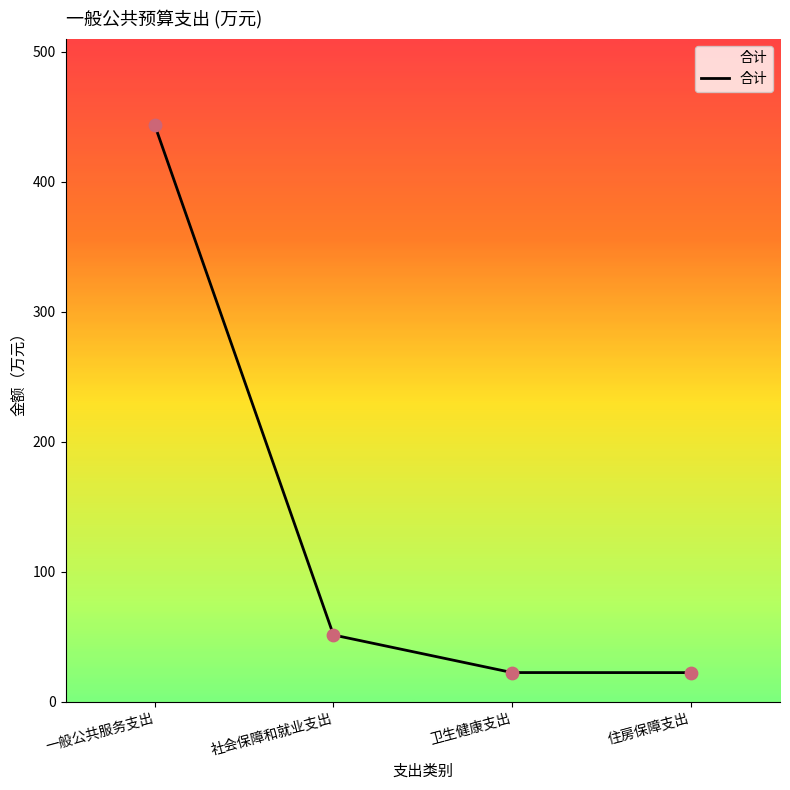

What is the ratio of the value at 一般公共服务支出 to the value at 住房保障支出?

19.7